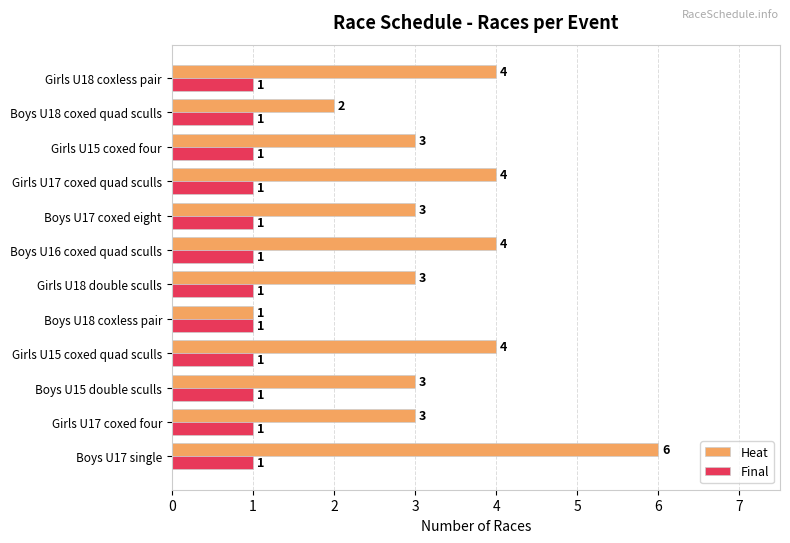

List the series in order of their overall mean, highest first.

Heat, Final